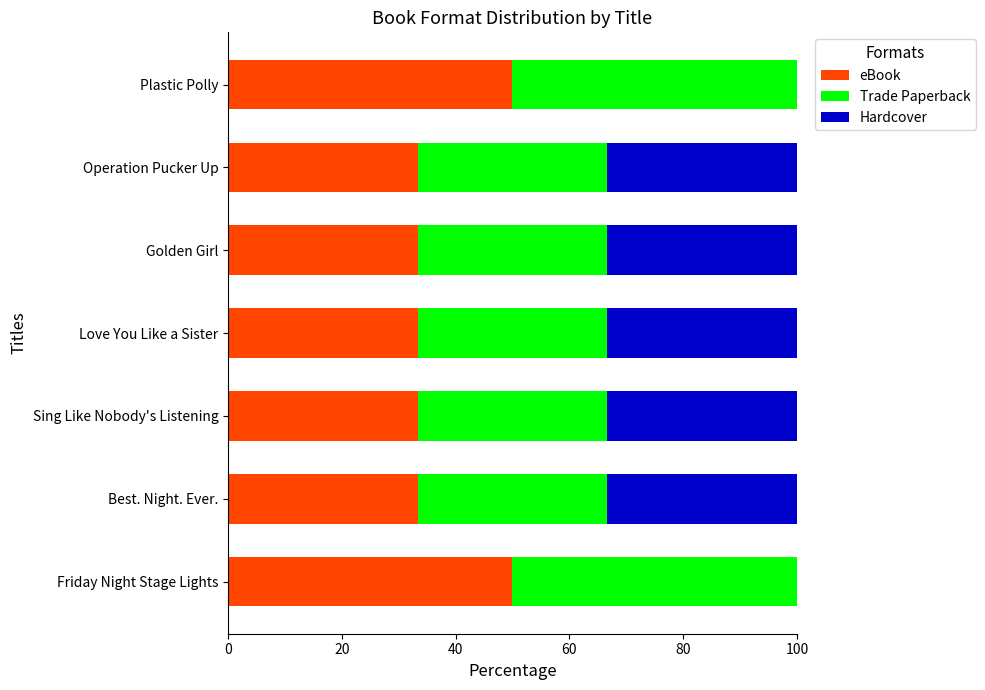

What value does the eBook series have at Friday Night Stage Lights?

50.0